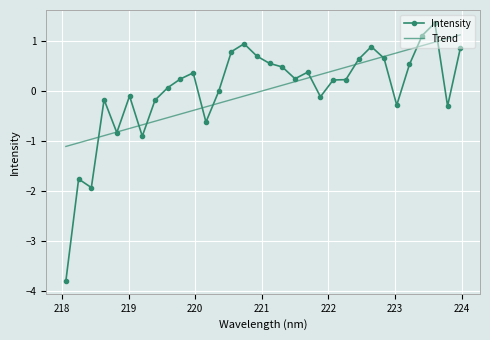

What is the highest value of the Intensity series?

1.4